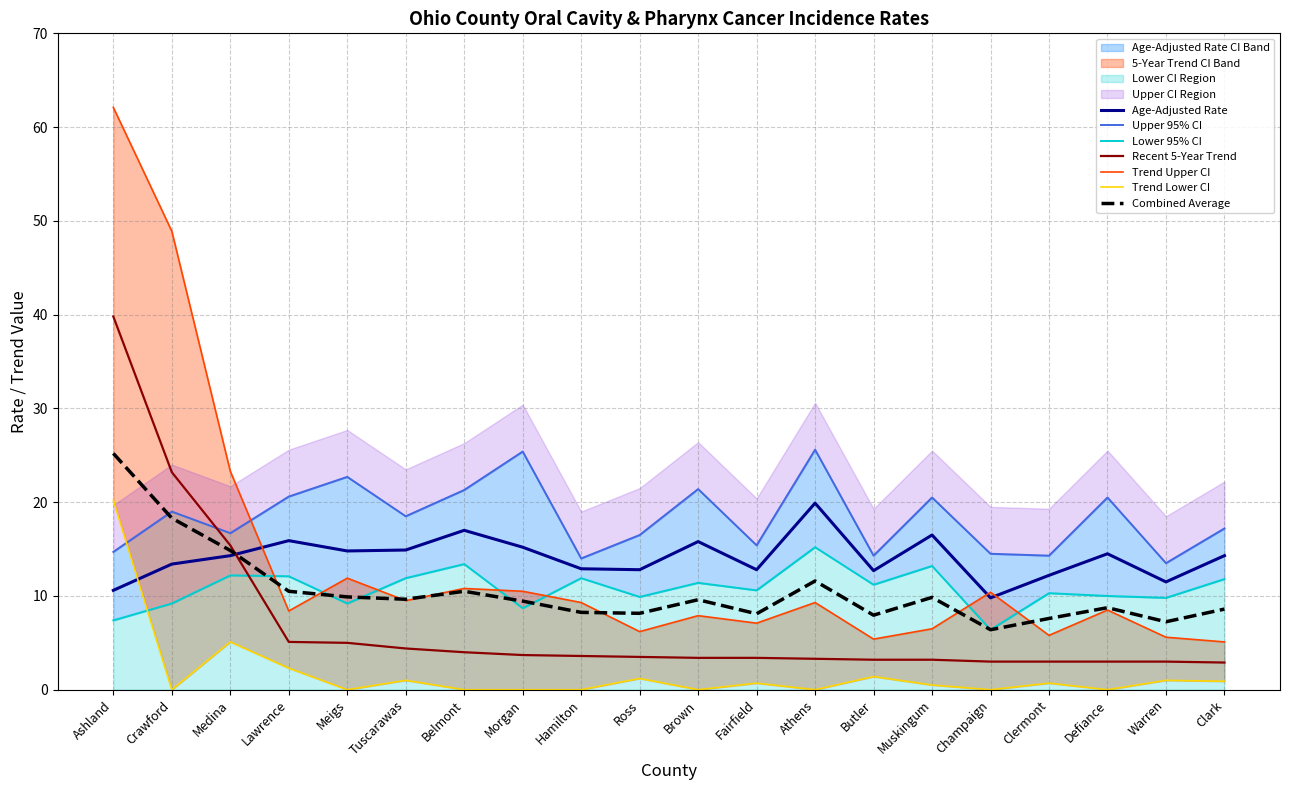

Which series changed the most between Champaign and Clark?

Lower 95% CI